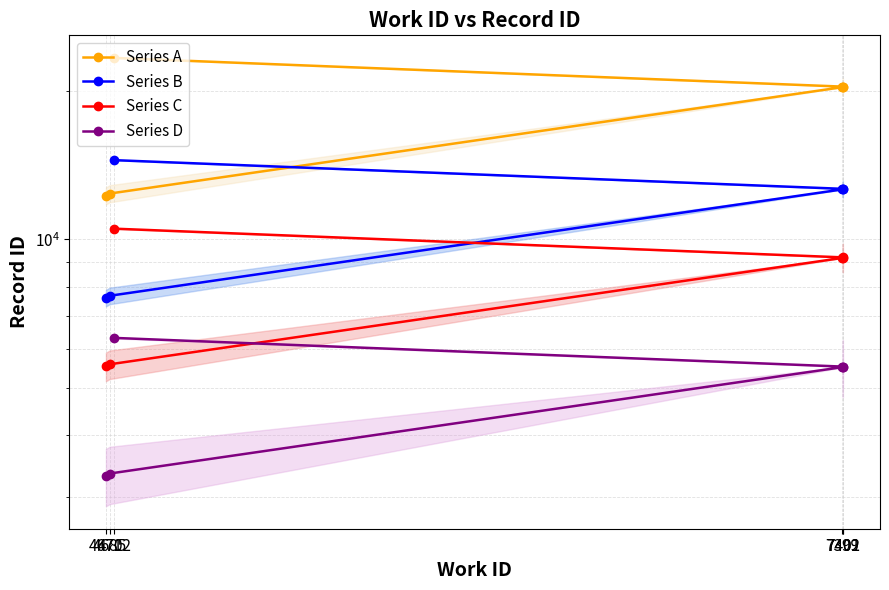

Read the Series A value at 4671.

12272.0